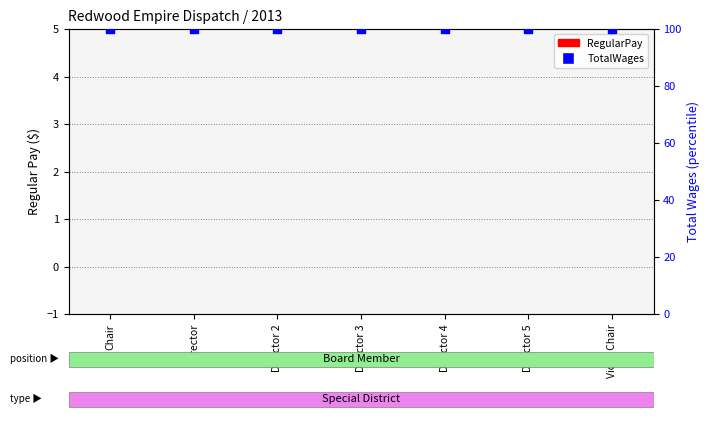

Which series has the largest Y range (max minus min)?

RegularPay